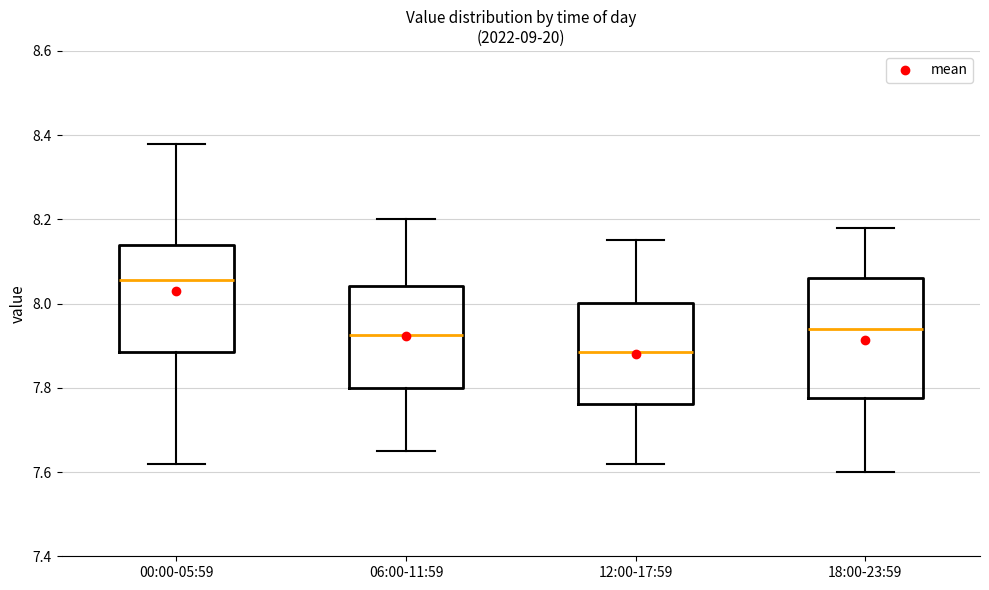

Reading left to right, transcribe this box plot: for each box, give where its median line is, the range the box spans, and where its two whiskers end, as read against the y-axis. The values are not printed on the chart, so give them approximately, as read against the axis.

00:00-05:59: median 8.06, box 7.88 to 8.14, whiskers 7.62 to 8.38
06:00-11:59: median 7.92, box 7.80 to 8.04, whiskers 7.66 to 8.20
12:00-17:59: median 7.88, box 7.76 to 8.00, whiskers 7.62 to 8.16
18:00-23:59: median 7.94, box 7.78 to 8.06, whiskers 7.60 to 8.18